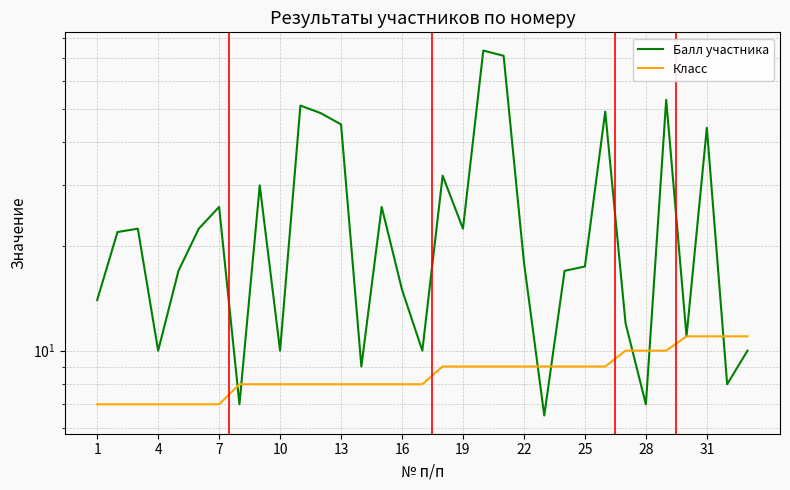

The value of Балл участника at 10 is 10.0. True or false?

True